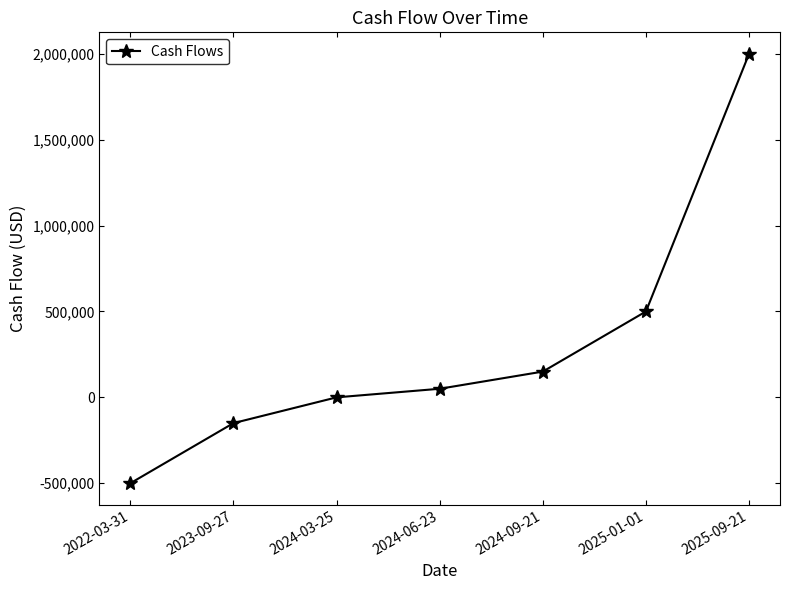

List the labels in order of value, smallest first.

2022-03-31, 2023-09-27, 2024-03-25, 2024-06-23, 2024-09-21, 2025-01-01, 2025-09-21